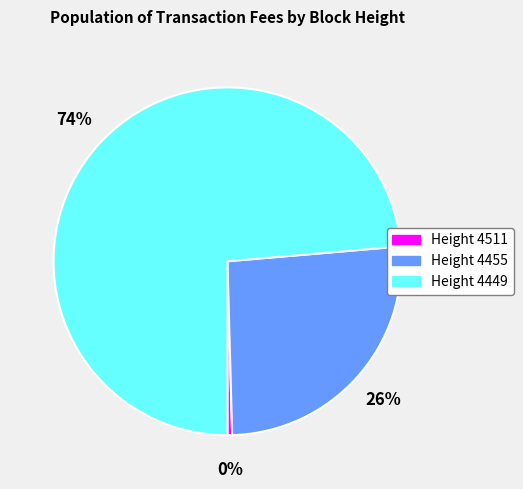

How many slices are in this pie chart?

3